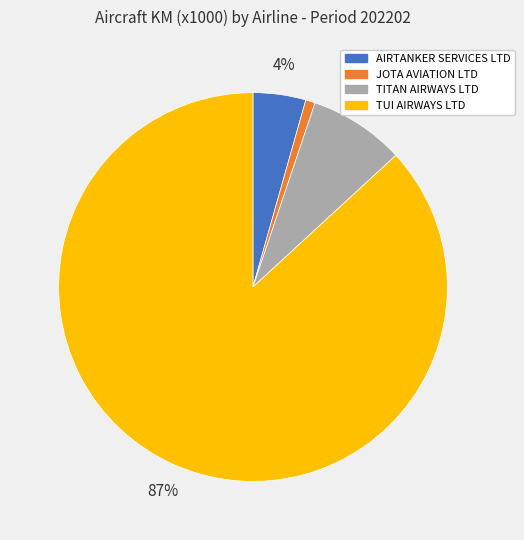

Rank the categories by value from lowest to highest.

JOTA AVIATION LTD, AIRTANKER SERVICES LTD, TITAN AIRWAYS LTD, TUI AIRWAYS LTD